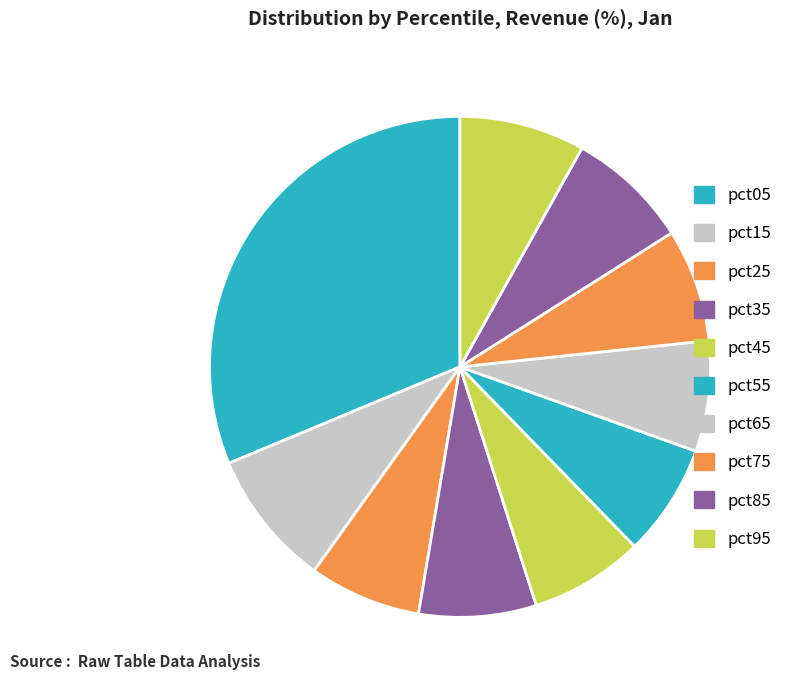

What percentage is the pct75 slice, to the nearest percent?

7%